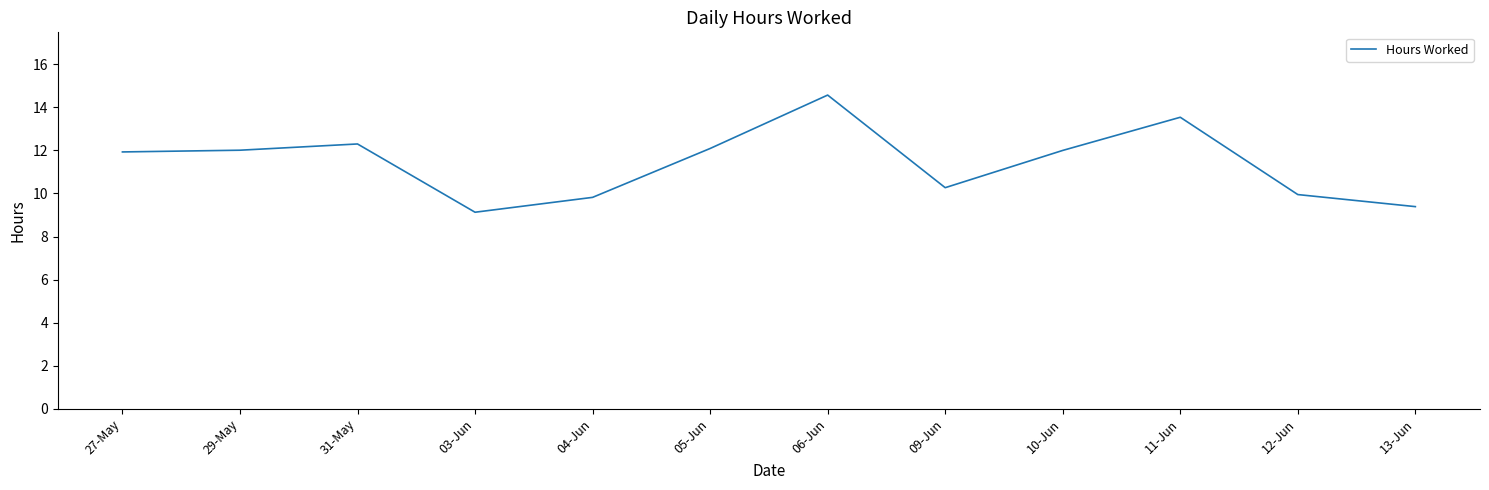

Is it true that the value at 13-Jun is 9.4?

True